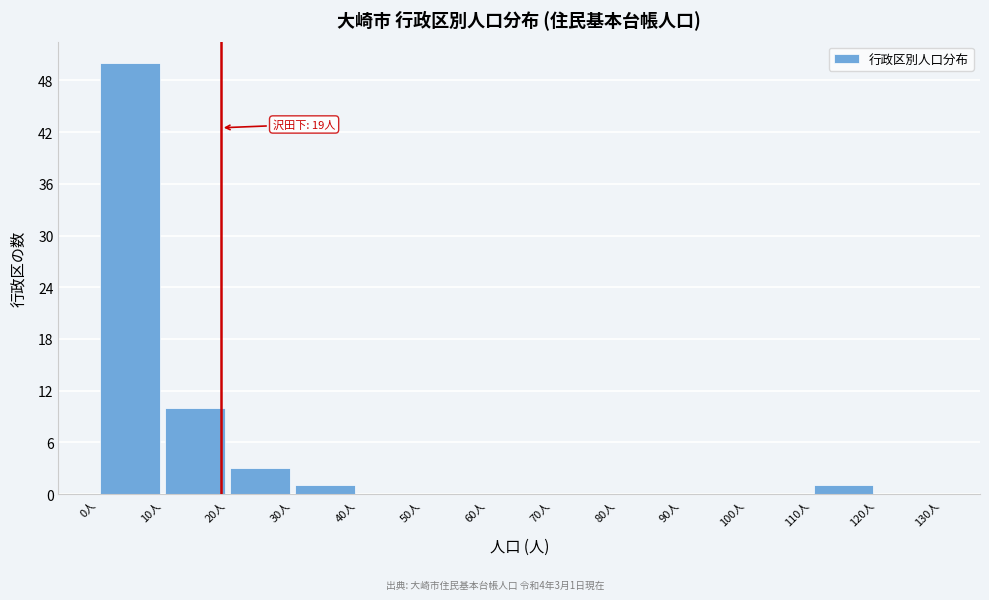

Over which range of the x-axis is the bar tallest?

0 to 10